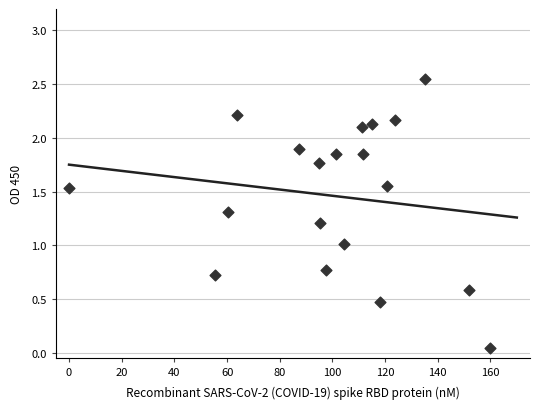

What is the range of X values (max minus min)?

160.0